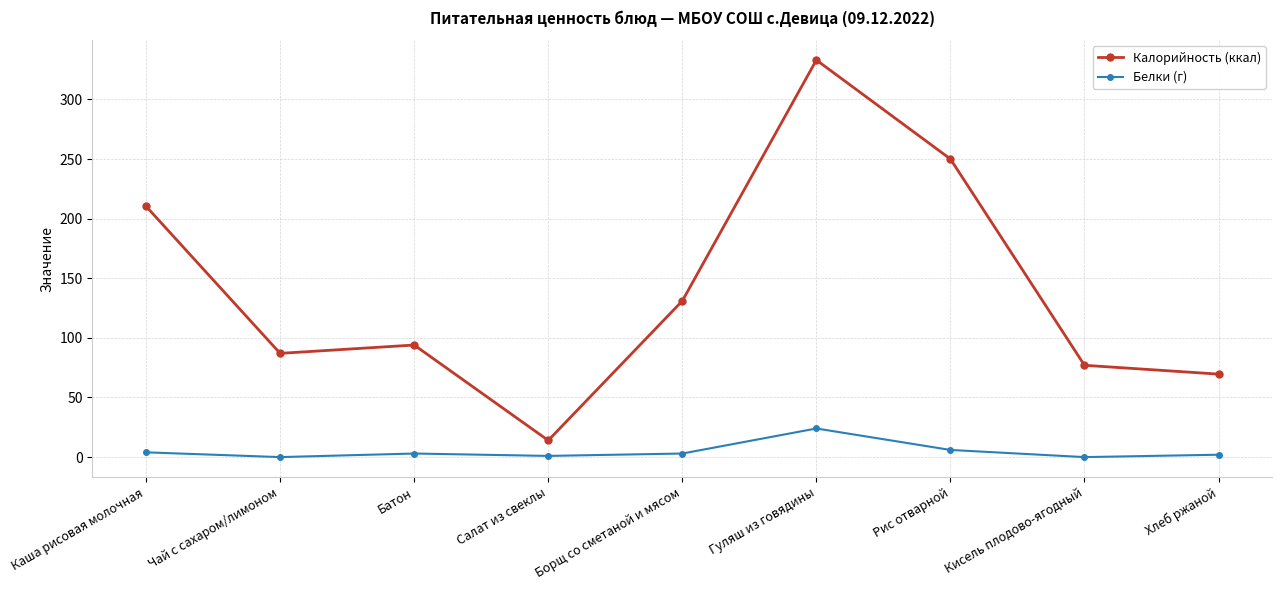

What are all the series names shown in the legend?

Калорийность (ккал), Белки (г)